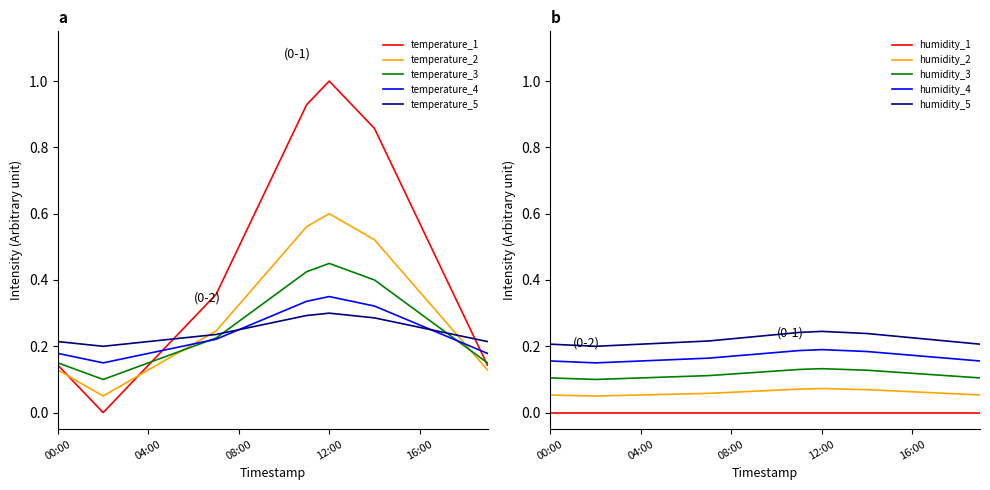

True or false: humidity_1 and humidity_2 cross at least once.

False